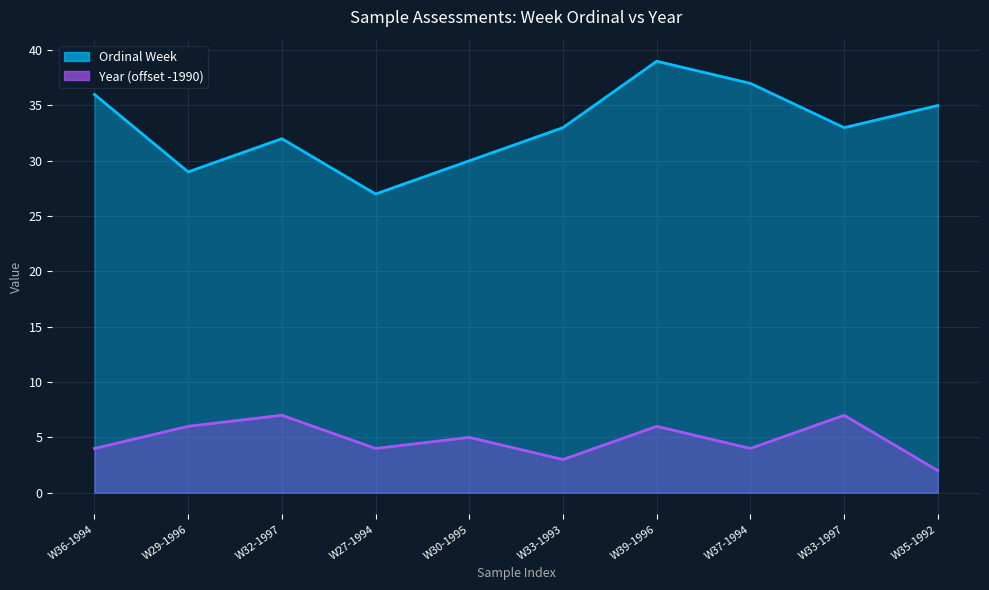

The value of Ordinal Week at W33-1993 is 46. True or false?

False